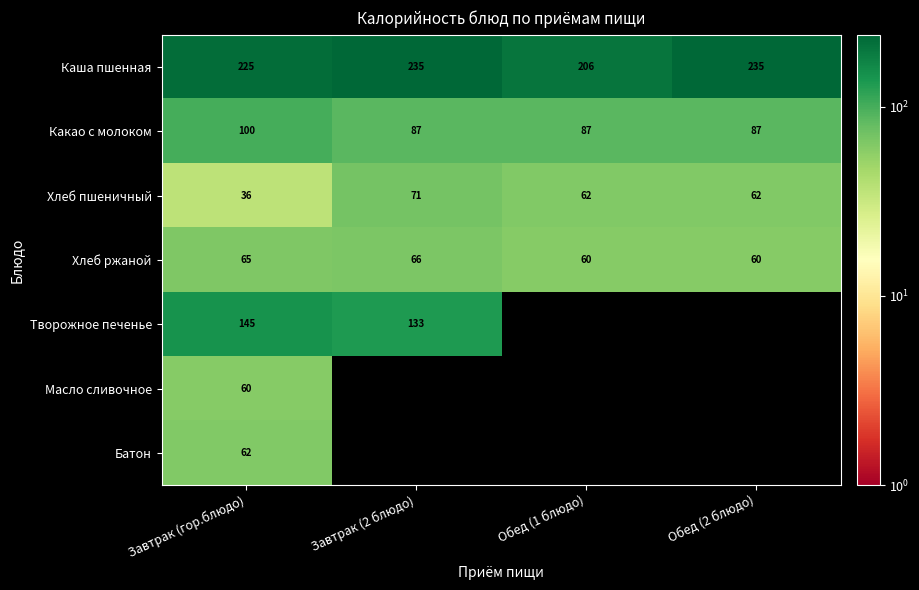

What is the greatest value displayed?

235.0